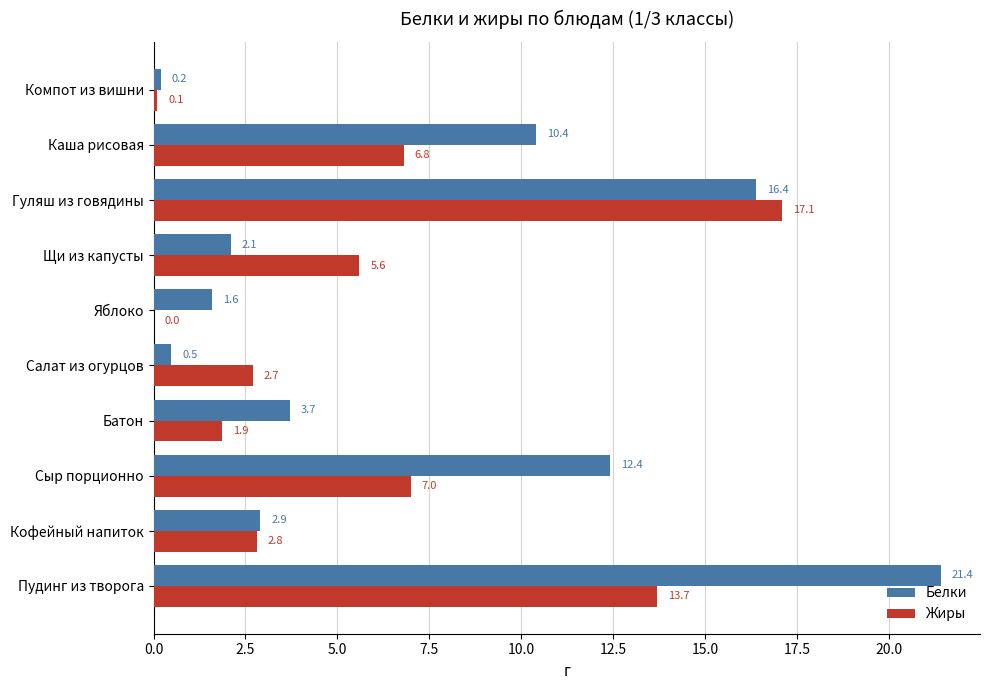

What is the average value of the Жиры series?

5.8